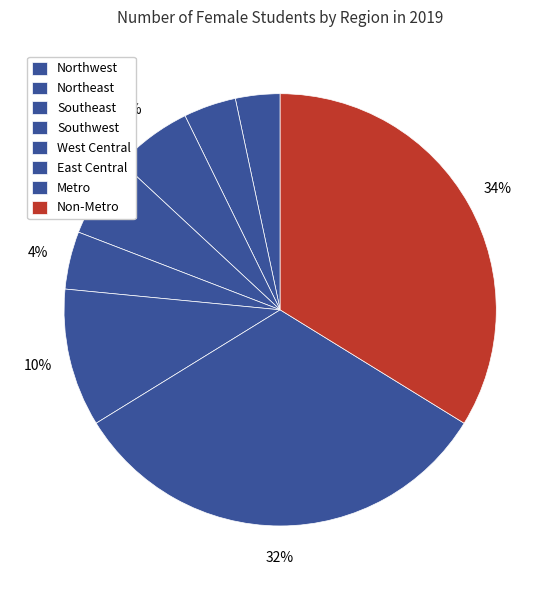

Is there a majority slice in this chart?

No